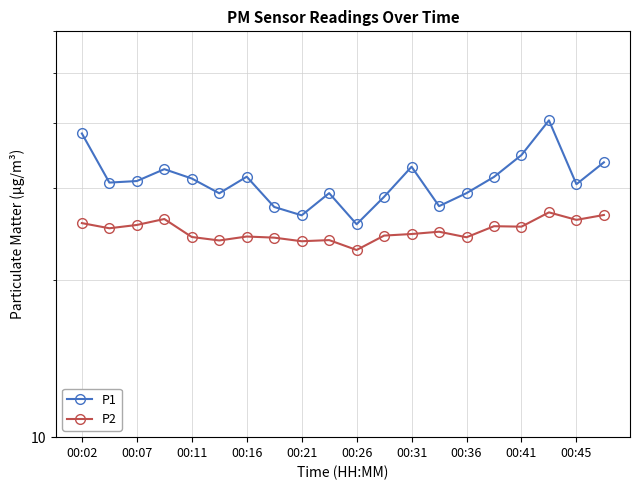

Which series changed the most between 00:45 and 17?

P1